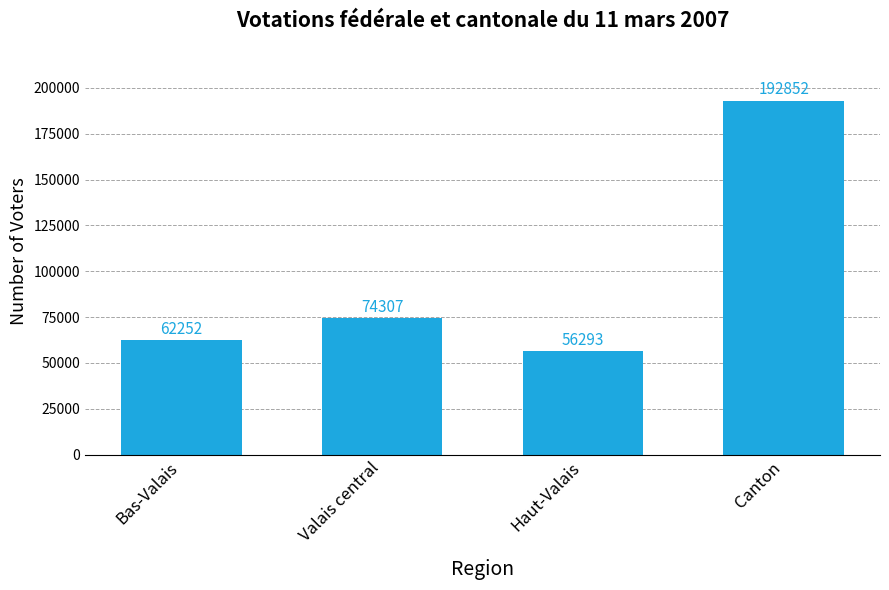

Count the number of data series in this chart.

1